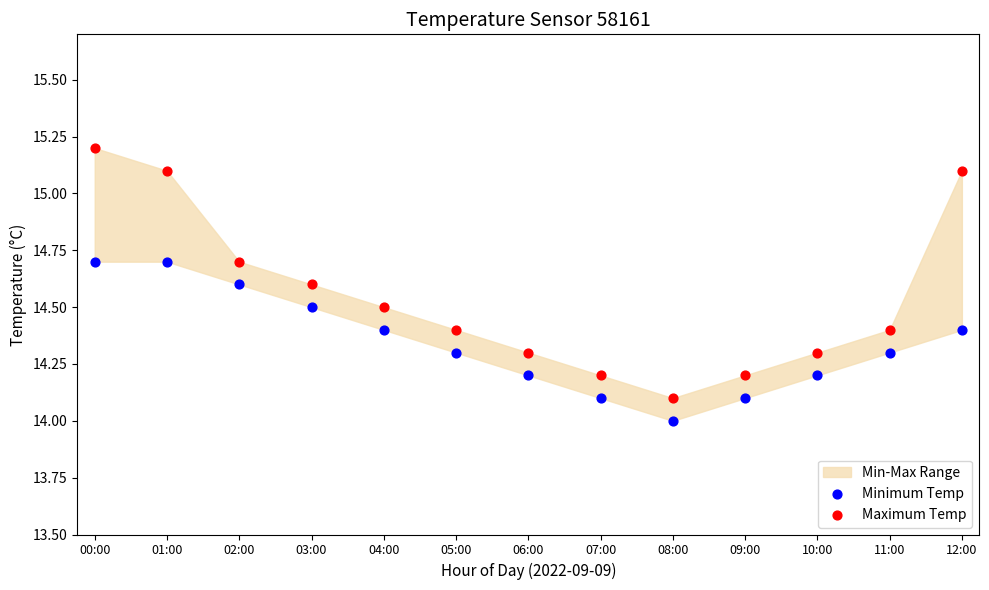

Across all data points, what is the range of Y values (max minus min)?

1.2